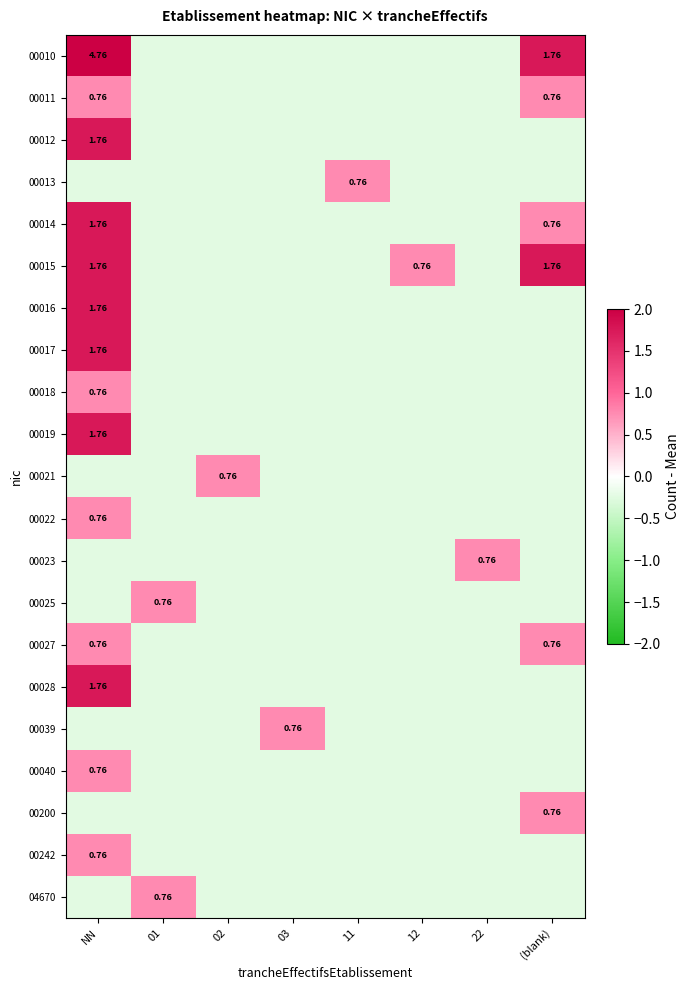

Which label corresponds to the largest value in the chart?

NN